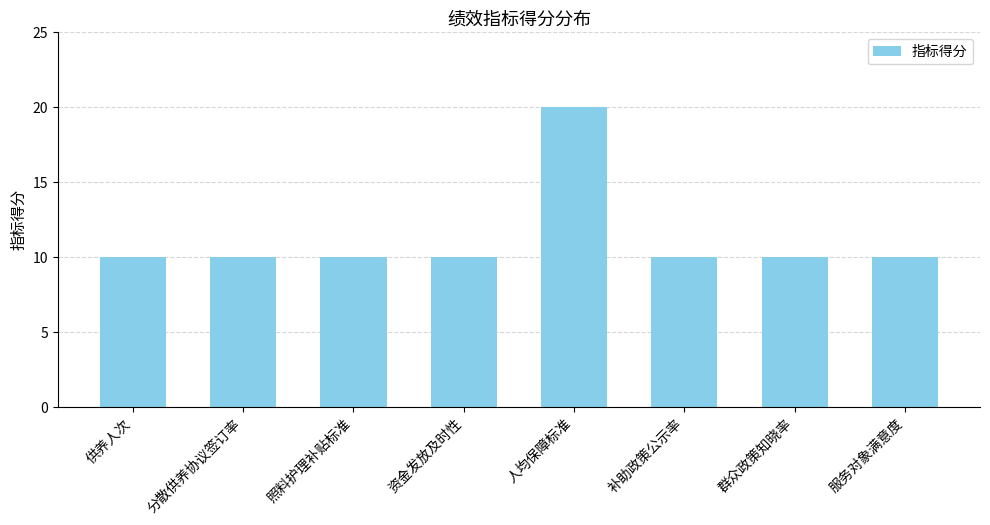

Which has a higher value, 服务对象满意度 or 人均保障标准?

人均保障标准